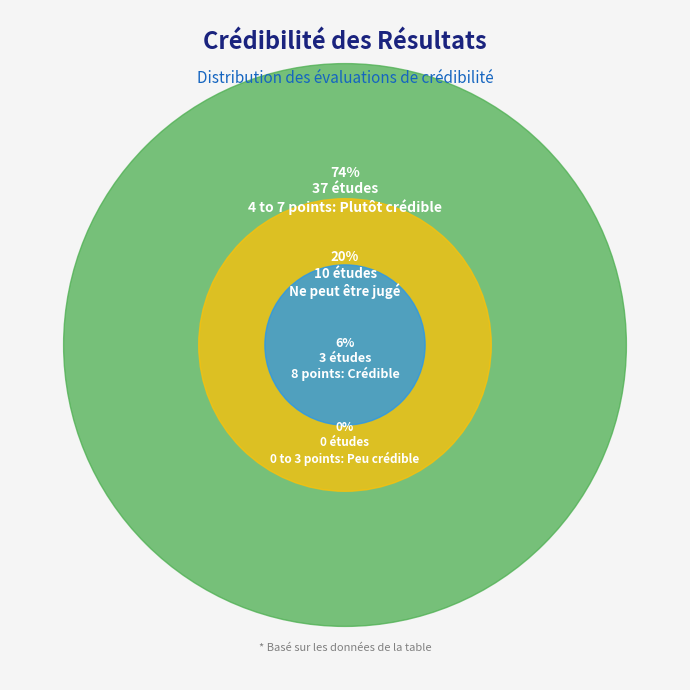

The 0 to 3 points: Peu crédible slice represents 1% of the pie. True or false?

False